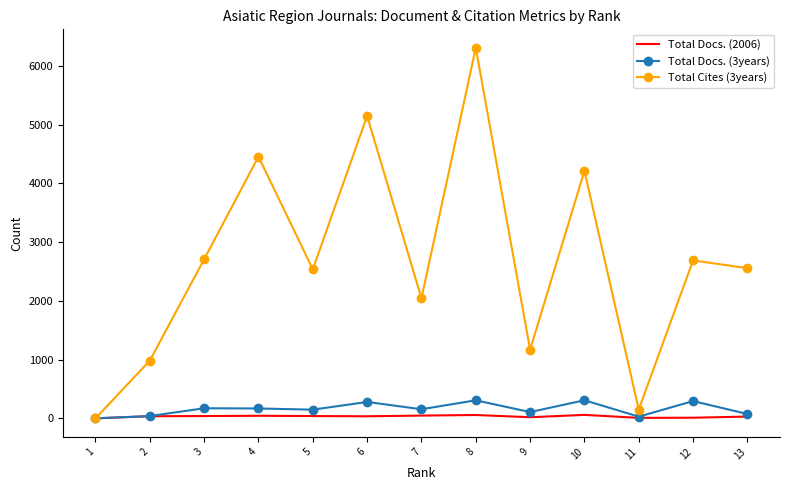

Which series has the largest range (max minus min)?

Total Cites (3years)